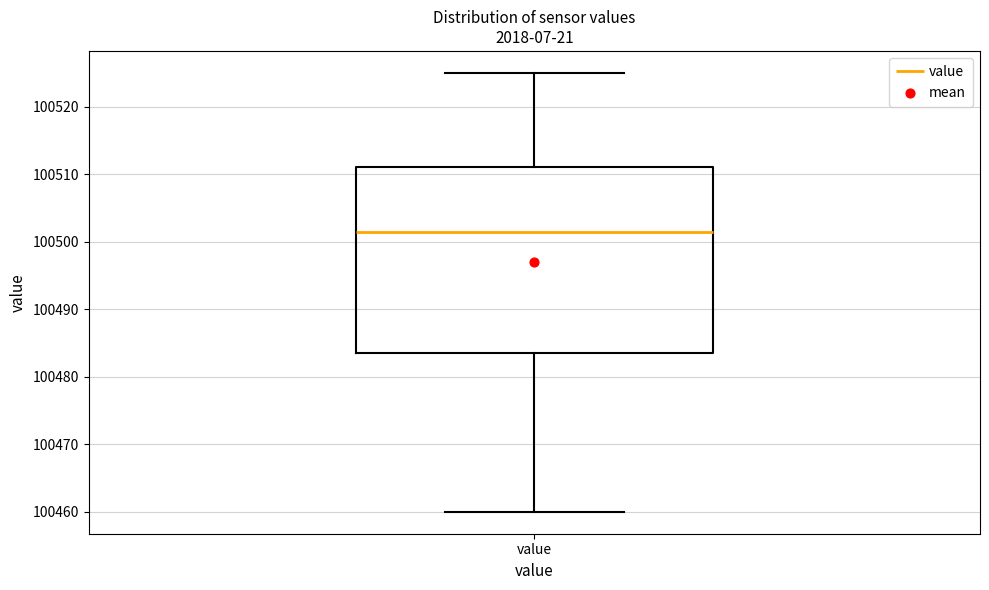

Read this box plot against the y-axis: the position of the median line, the range covered by the box, and the ends of both whiskers. The values are not printed on the chart, so give them approximately, as read against the axis.

median 100502, box 100484 to 100511, whiskers 100460 to 100525